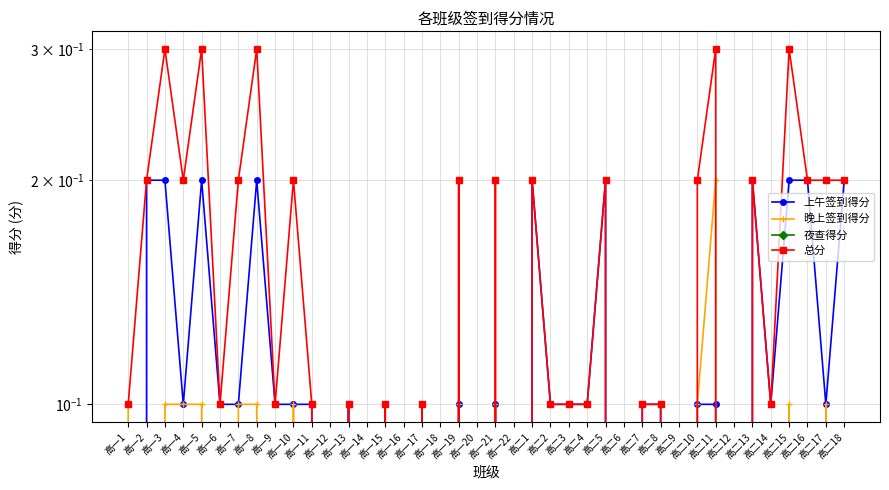

How many data points in 晚上签到得分 are above 0?

14